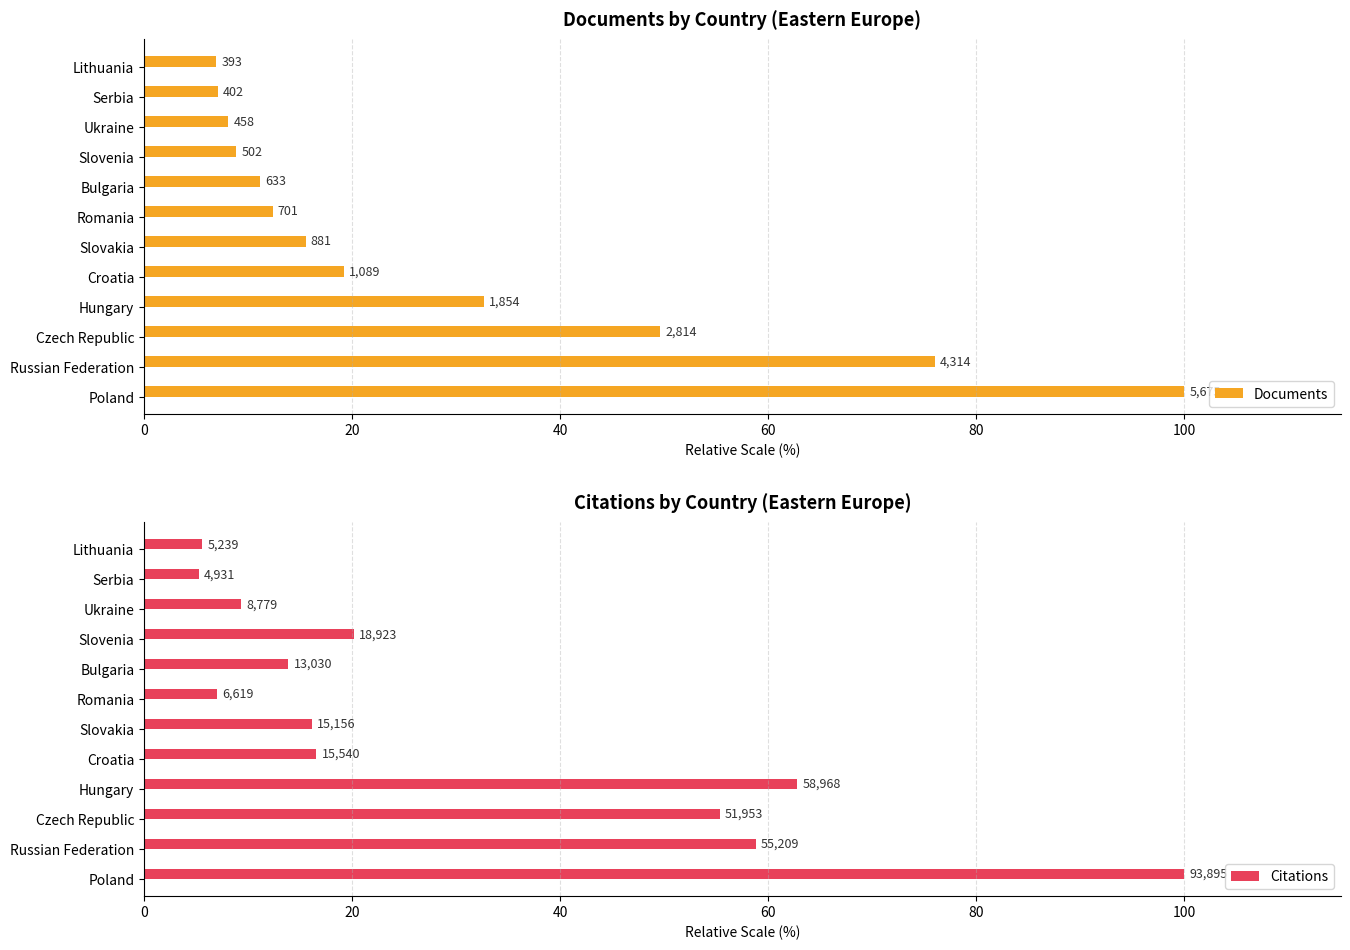

How many bars are there in each group?

2